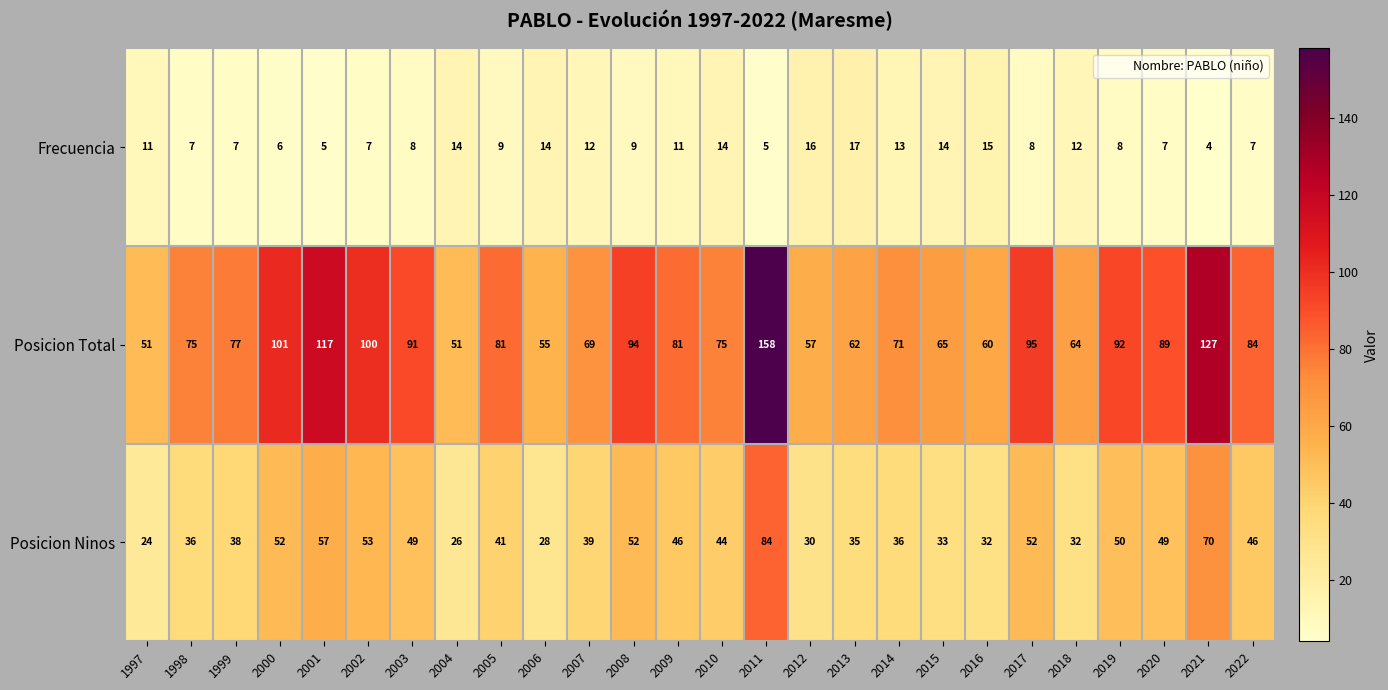

True or false: Posicion Ninos has a value of 19 at 2006.

False